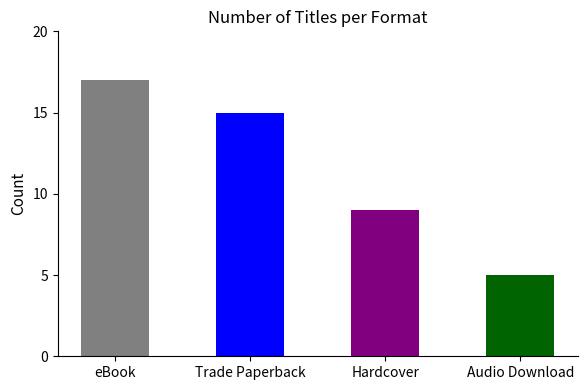

Count the values in the range 9 to 17.

3